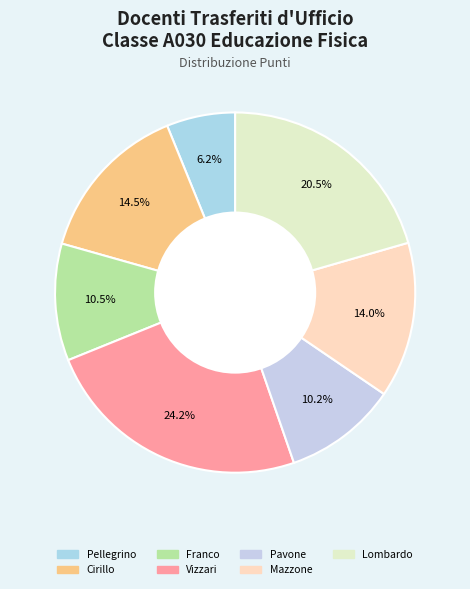

Count the number of slices in the pie.

7